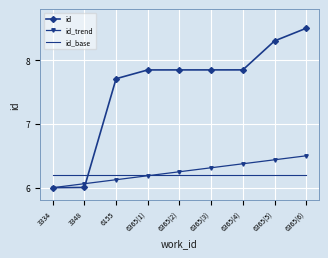

True or false: id_base and id_trend cross at least once.

True